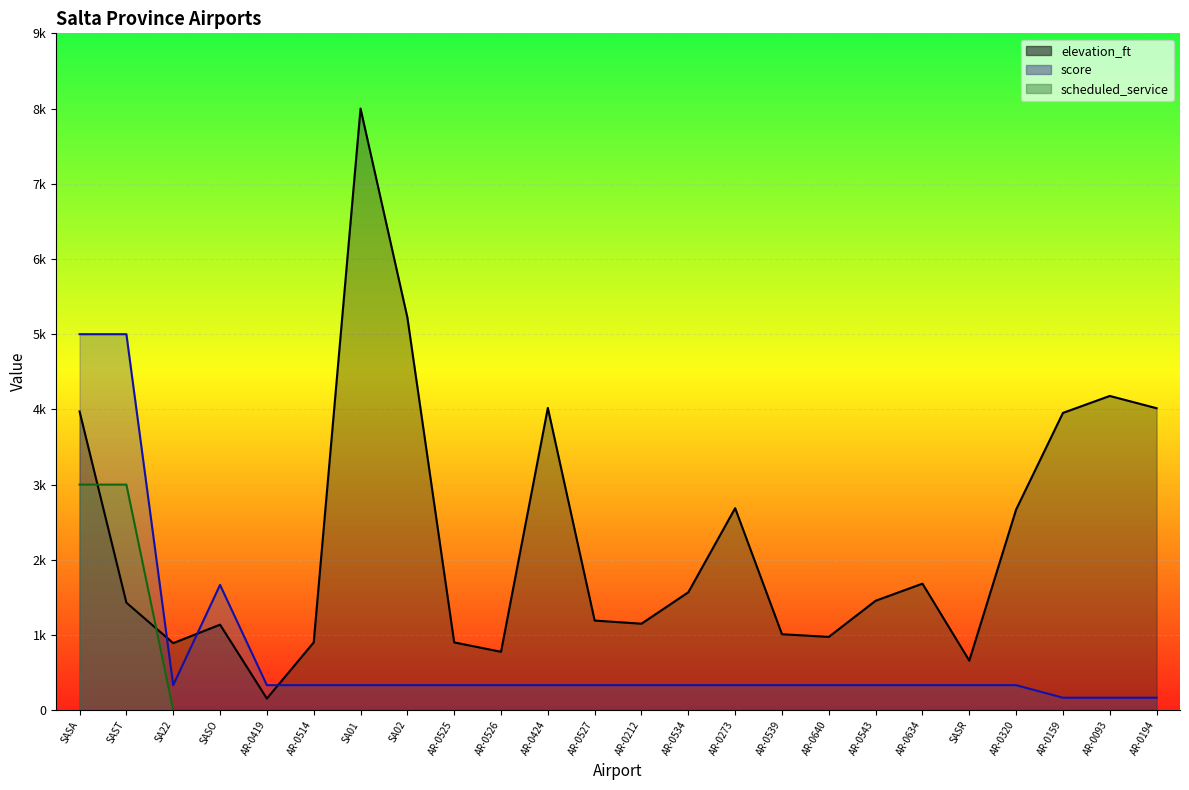

Does the chart display data point markers on the line(s)?

No